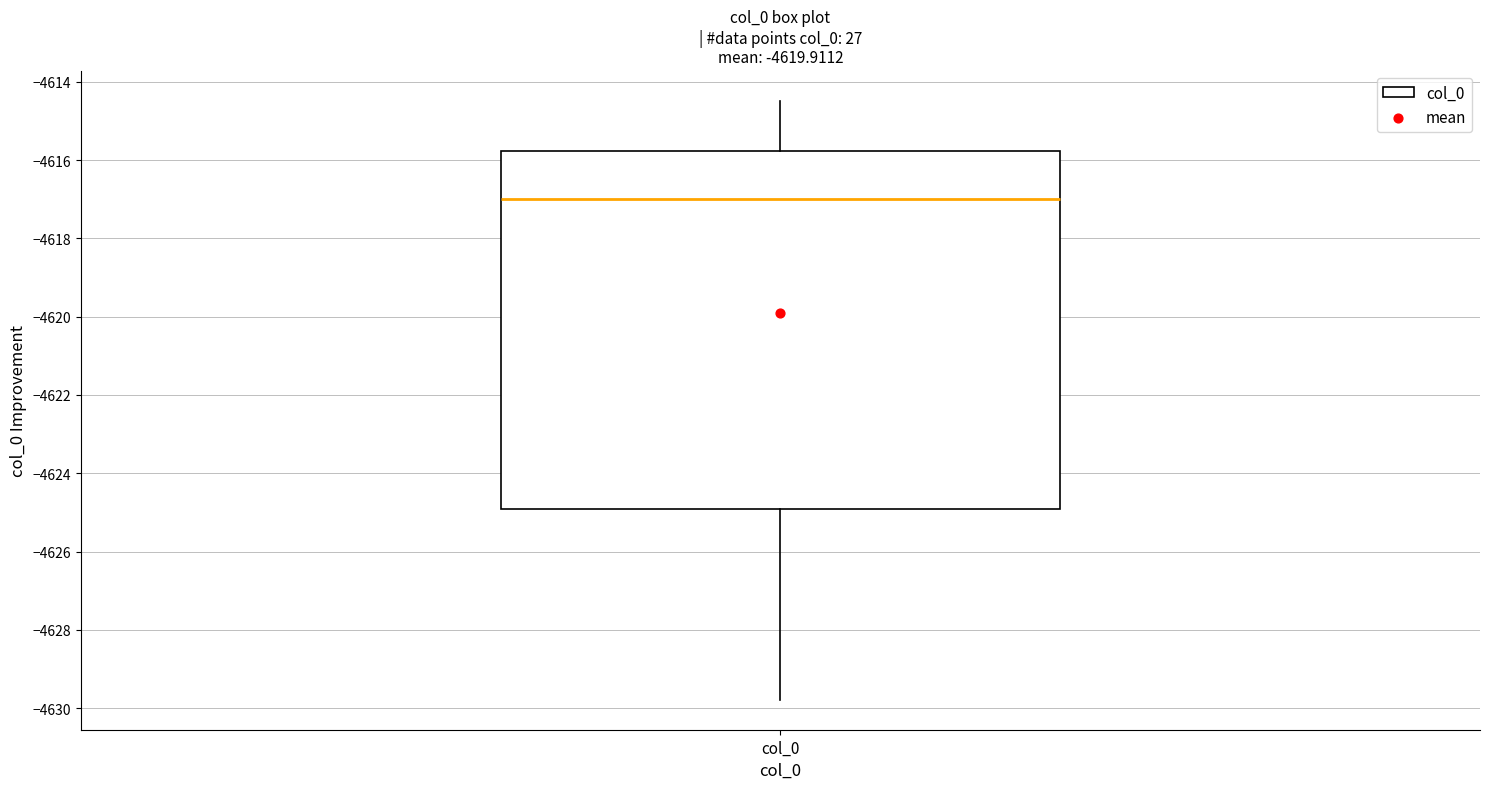

Where does the lower whisker of the box for col_0 end on the y-axis? The values are not printed on the chart, so give them approximately, as read against the axis.

-4629.8